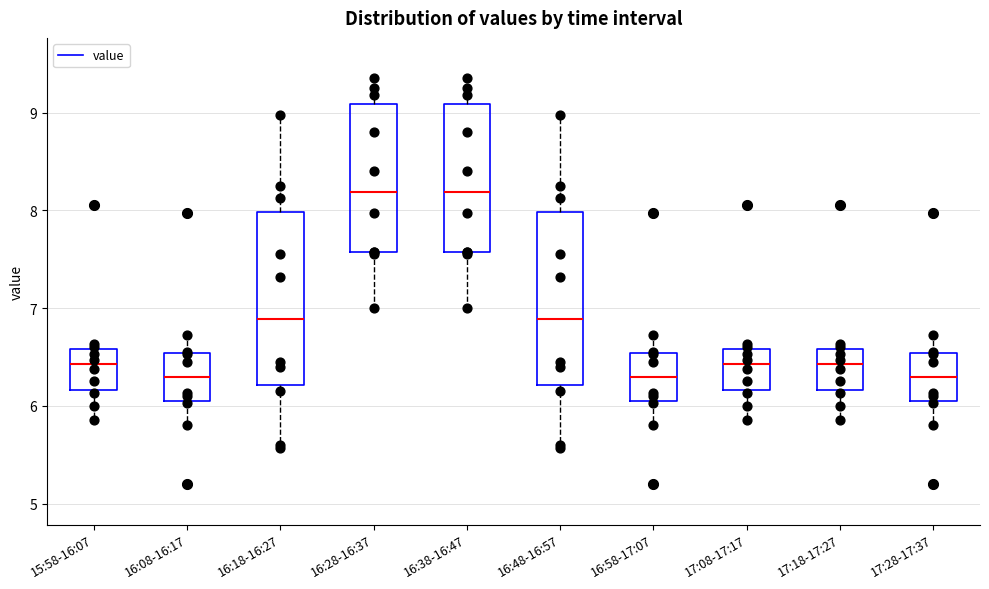

Reading left to right, transcribe this box plot: for each box, give where its median line is, the range the box spans, and where its two whiskers end, as read against the y-axis. The values are not printed on the chart, so give them approximately, as read against the axis.

15:58-16:07: median 6.4, box 6.2 to 6.6, whiskers 5.9 to 6.6 (just above the box's upper edge)
16:08-16:17: median 6.3, box 6.0 to 6.5, whiskers 5.8 to 6.7
16:18-16:27: median 6.9, box 6.2 to 8.0, whiskers 5.6 to 9.0
16:28-16:37: median 8.2, box 7.6 to 9.1, whiskers 7.0 to 9.4
16:38-16:47: median 8.2, box 7.6 to 9.1, whiskers 7.0 to 9.4
16:48-16:57: median 6.9, box 6.2 to 8.0, whiskers 5.6 to 9.0
16:58-17:07: median 6.3, box 6.0 to 6.5, whiskers 5.8 to 6.7
17:08-17:17: median 6.4, box 6.2 to 6.6, whiskers 5.9 to 6.6 (just above the box's upper edge)
17:18-17:27: median 6.4, box 6.2 to 6.6, whiskers 5.9 to 6.6 (just above the box's upper edge)
17:28-17:37: median 6.3, box 6.0 to 6.5, whiskers 5.8 to 6.7